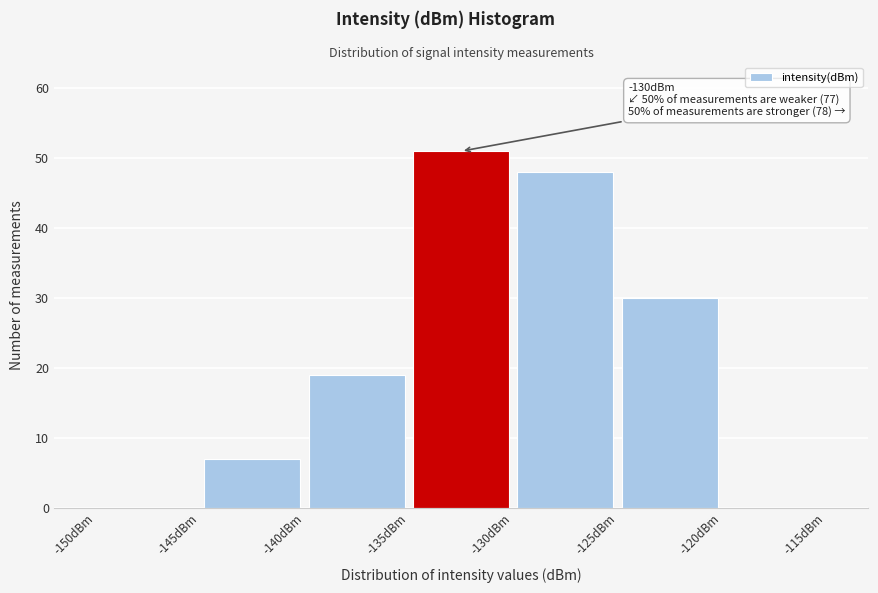

Which range on the x-axis has the tallest bar?

-135 to -130